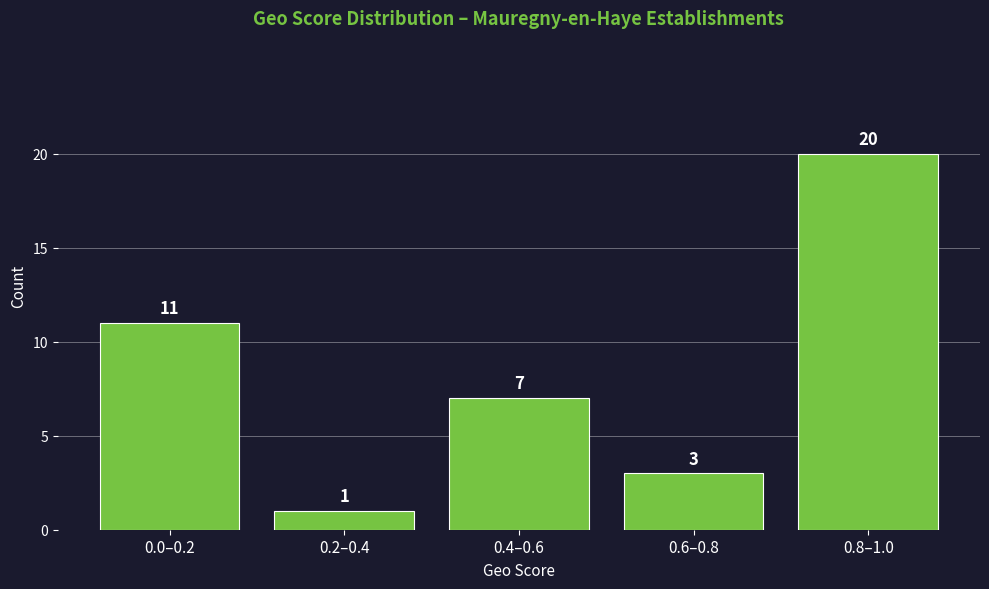

Reading left to right, extract all data points from this chart.

11	1	7	3	20